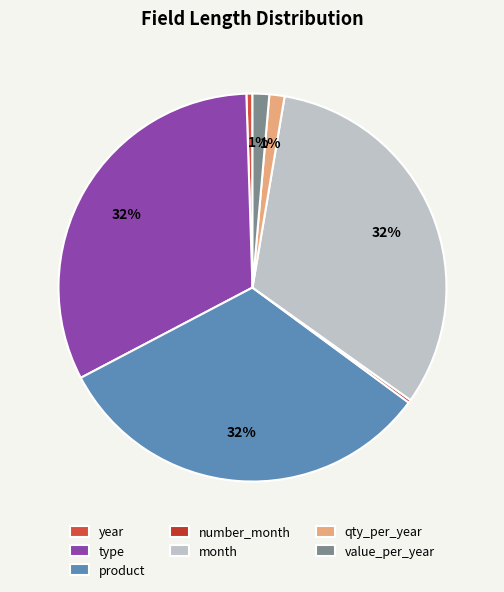

What is the change in value from product to qty_per_year?

-245